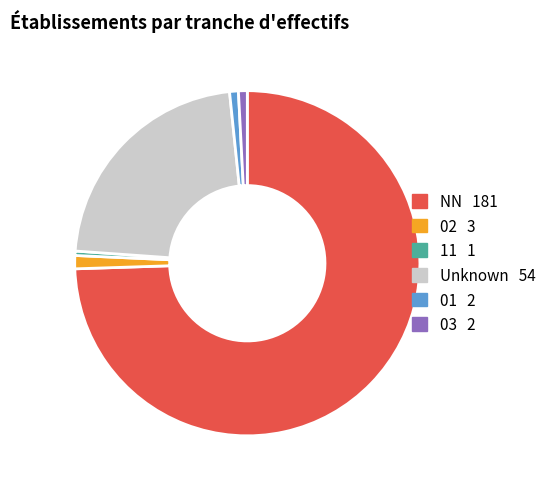

Is there a majority slice in this chart?

Yes